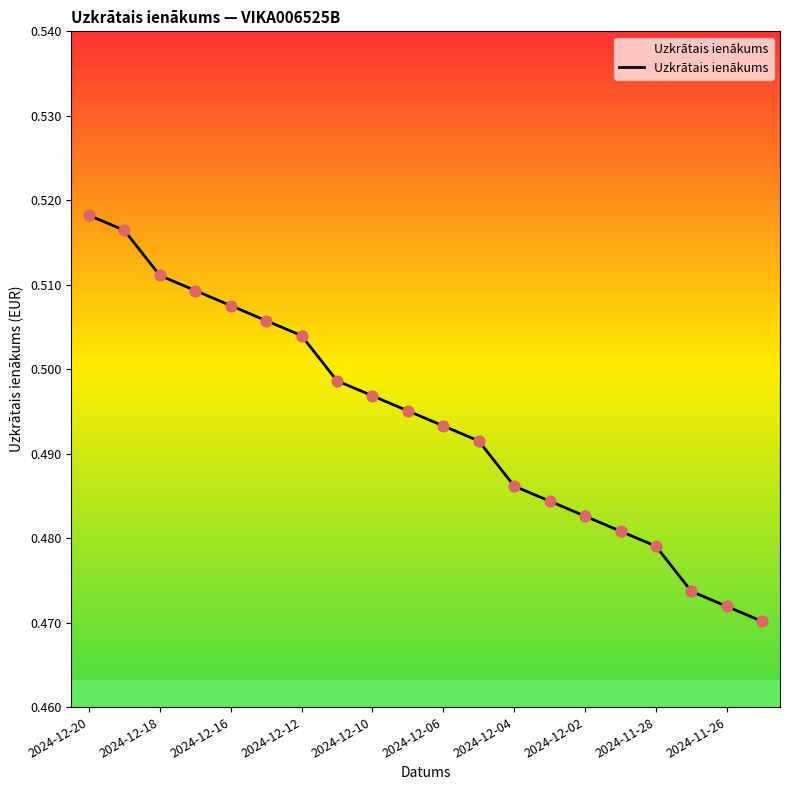

Is this an area chart (filled region under the line)?

Yes